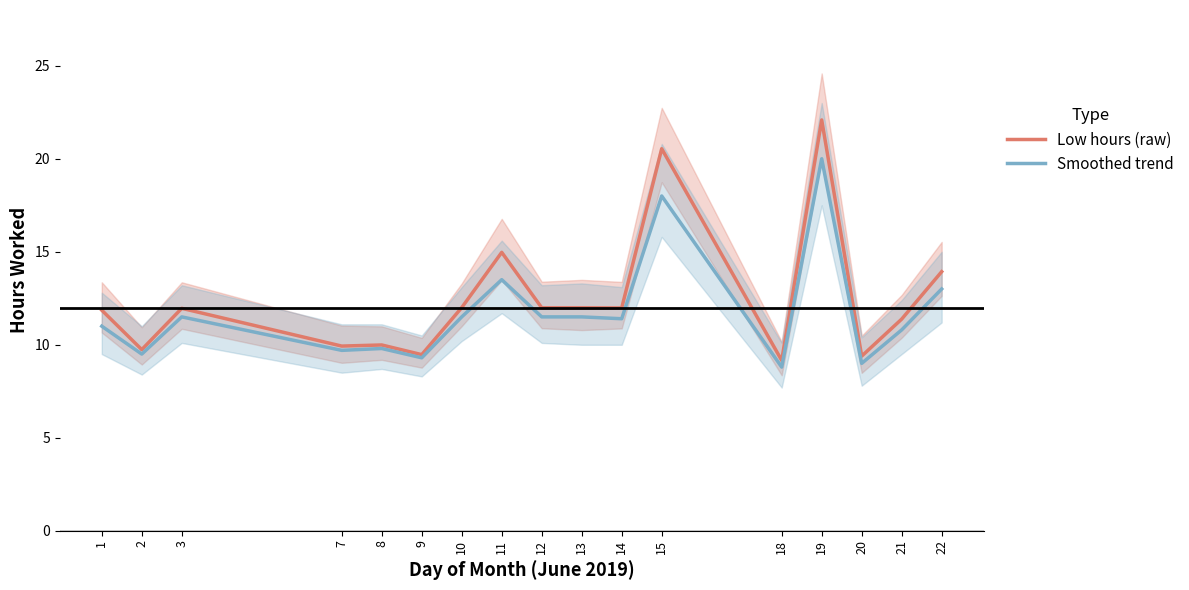

Which has a higher value, 9 or 15?

15